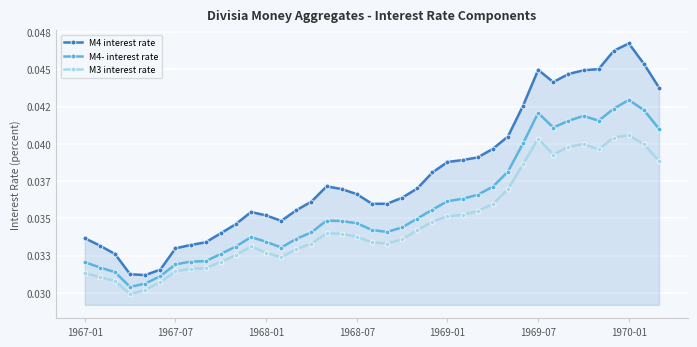

Is this an area chart (filled region under the line)?

Yes